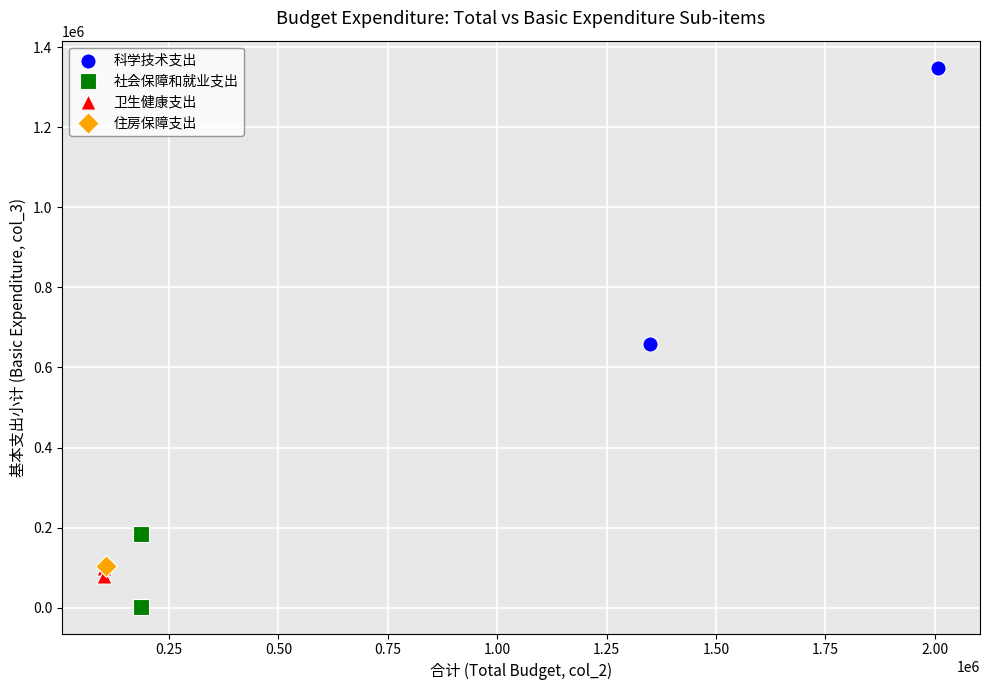

What are all the series names shown in the legend?

科学技术支出, 社会保障和就业支出, 卫生健康支出, 住房保障支出